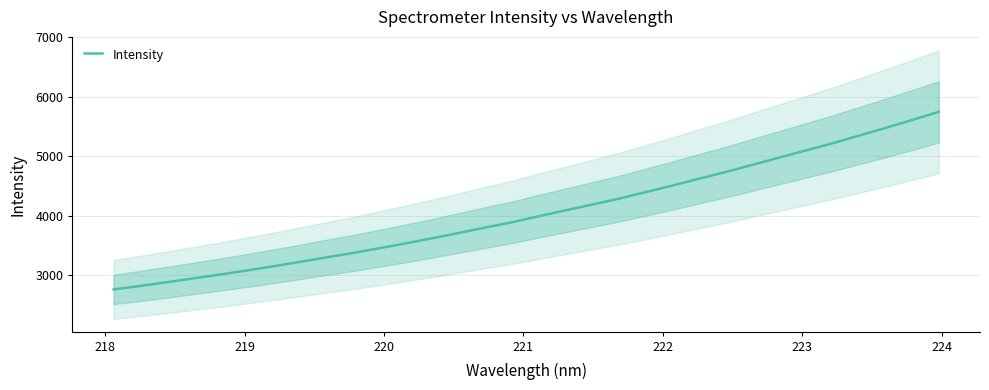

Does the chart have visible grid lines?

Yes